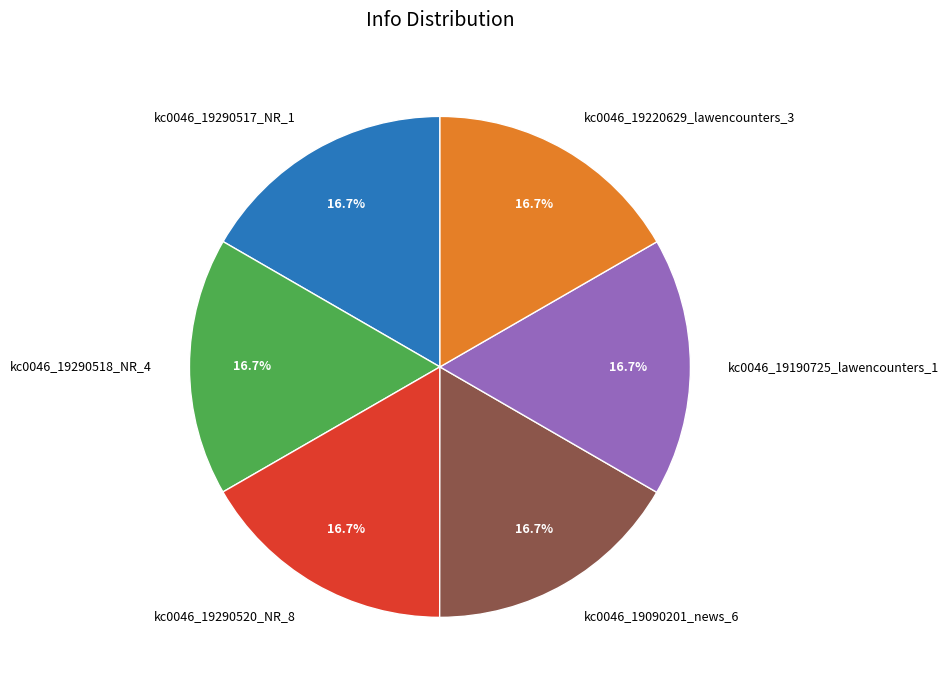

Count the number of slices in the pie.

6